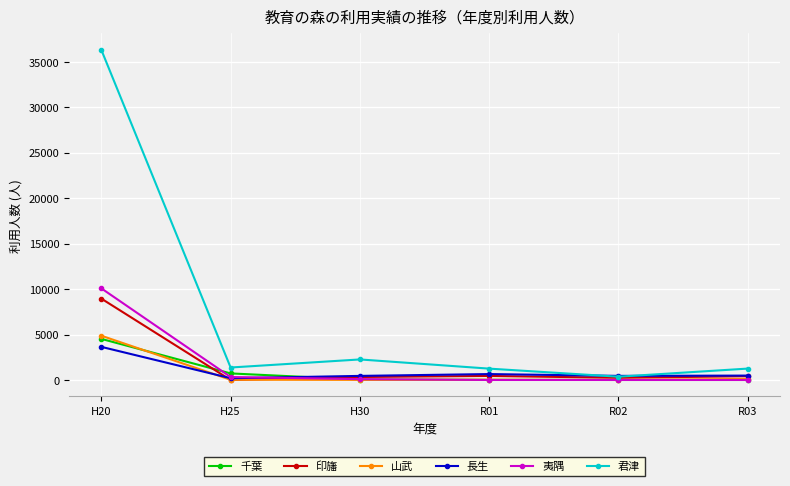

What is the maximum value for 千葉?

4520